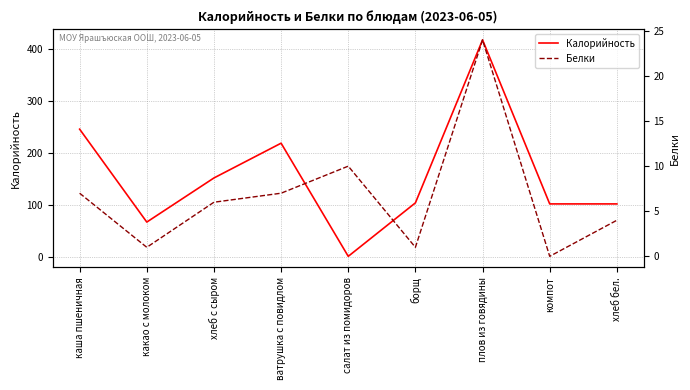

Where do Калорийность and Белки first cross each other?

ватрушка с повидлом and салат из помидоров